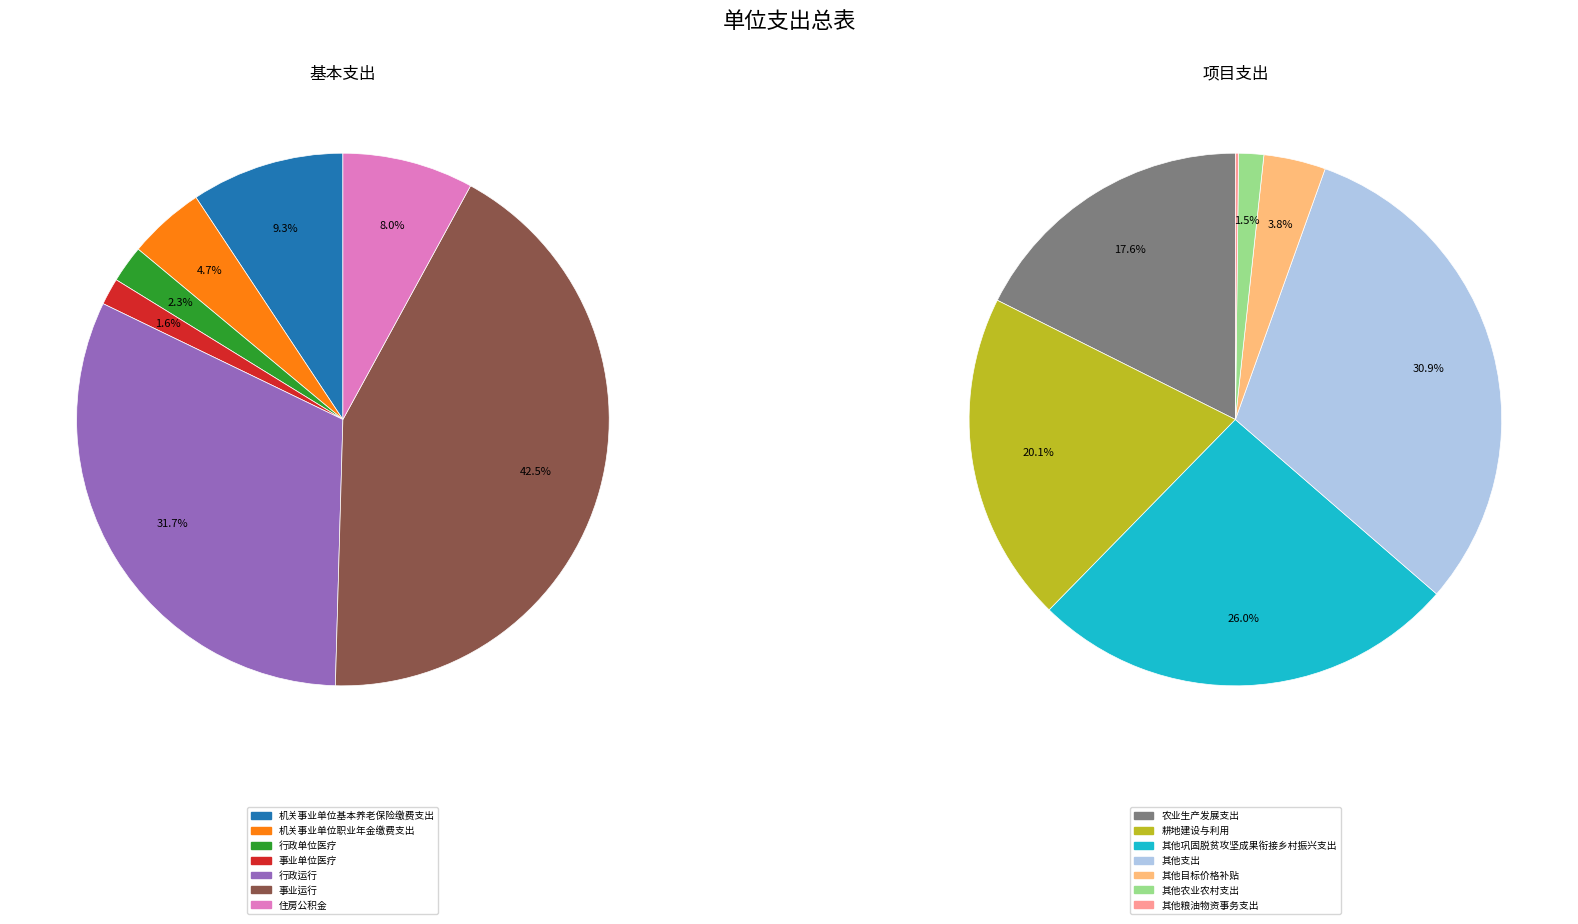

The 机关事业单位基本养老保险缴费支出 slice represents 1% of the pie. True or false?

False